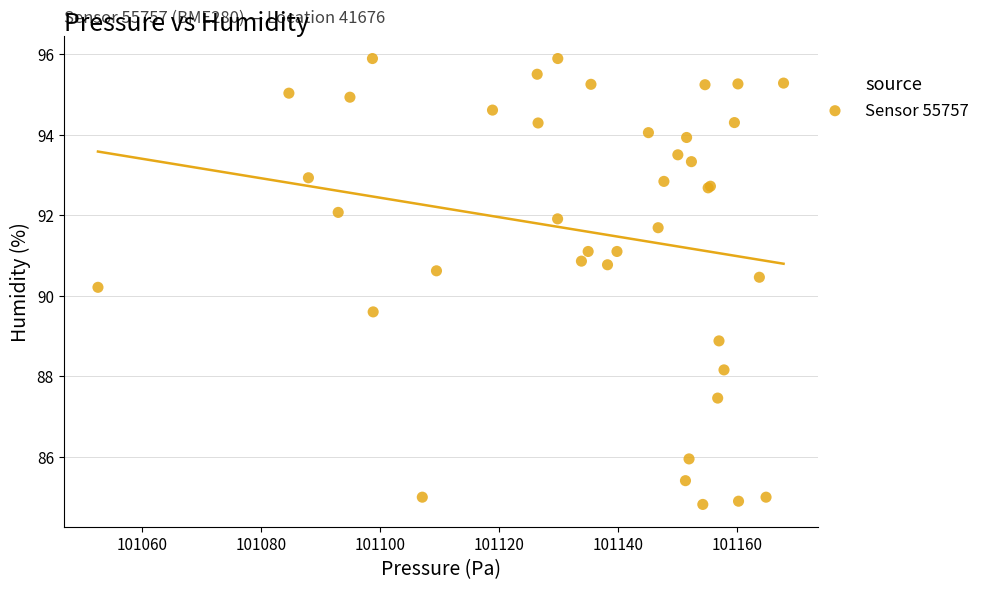

What Y value in the scatter plot is closest to 90?

90.2